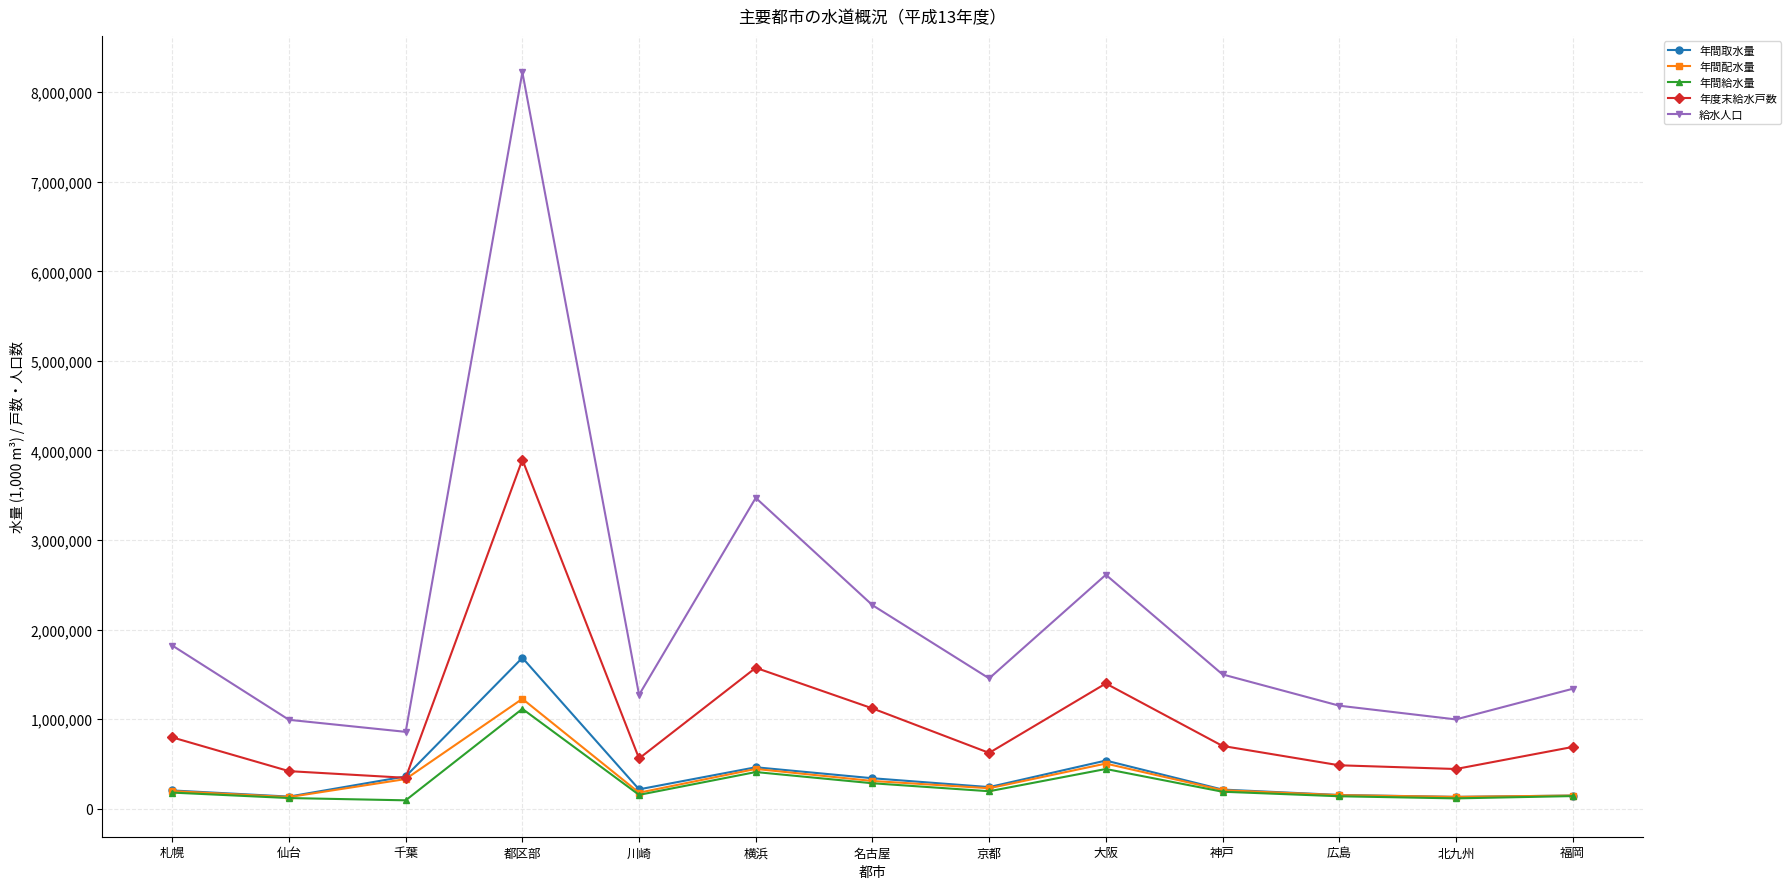

Which series has the widest spread of values?

給水人口